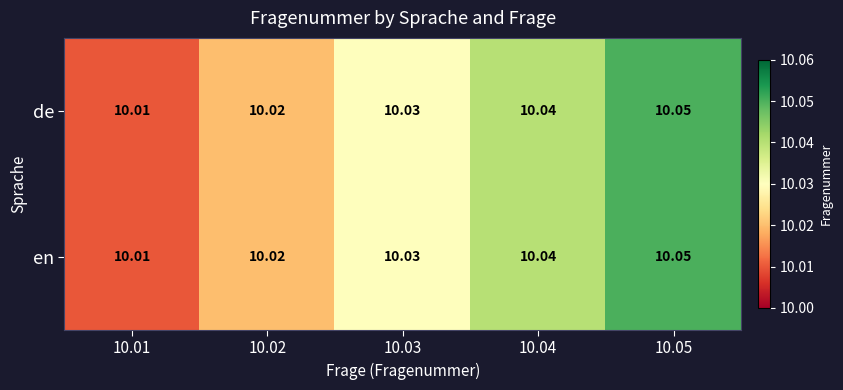

Is the value of de at 10.05 greater than the value of en at 10.02?

Yes